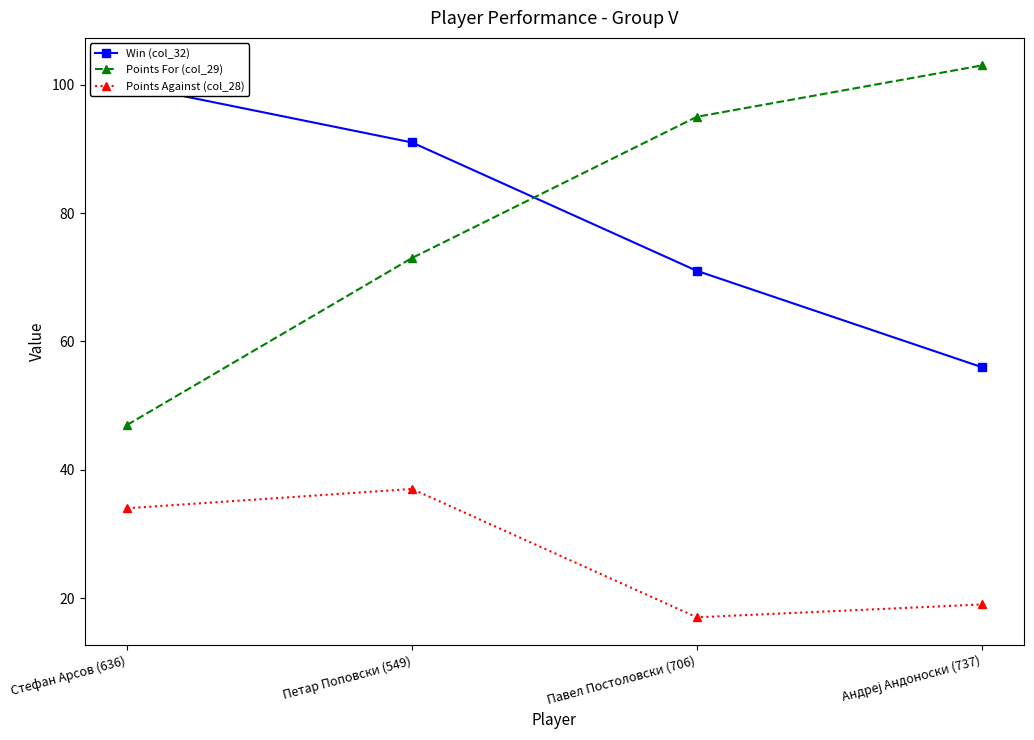

True or false: Points Against (col_28) and Win (col_32) cross at least once.

False